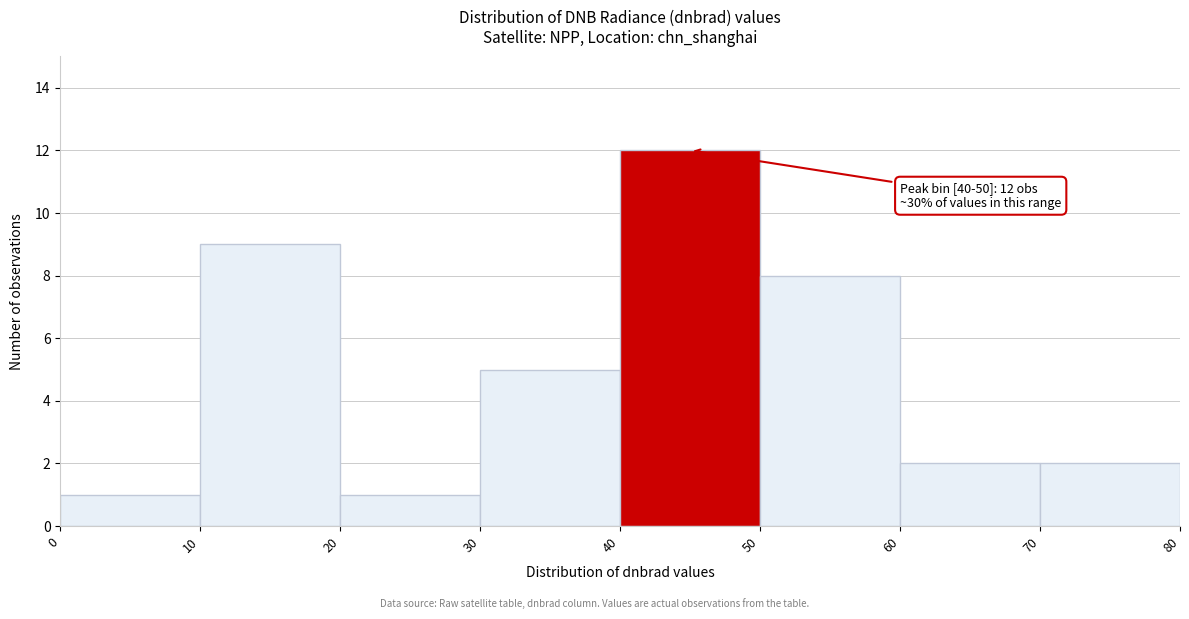

Which range on the x-axis has the tallest bar?

40 to 50